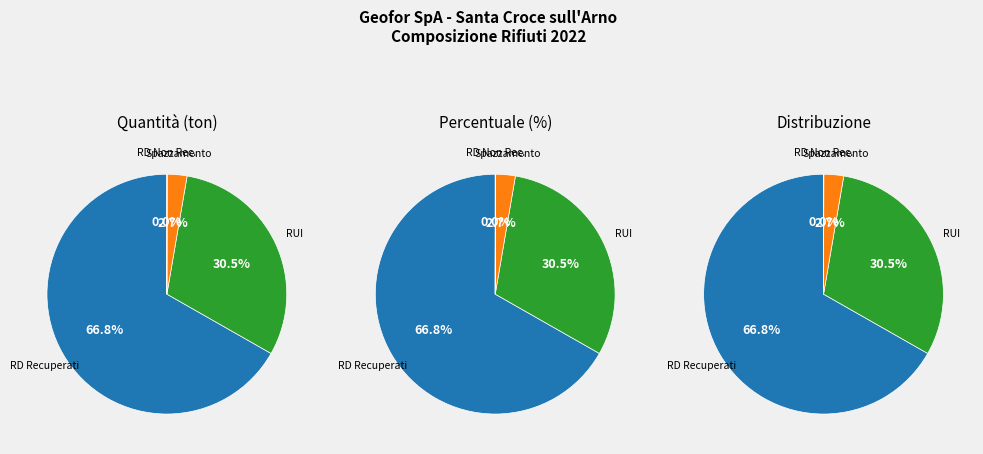

What percentage is the Rifiuti da spazzamento slice, to the nearest percent?

3%